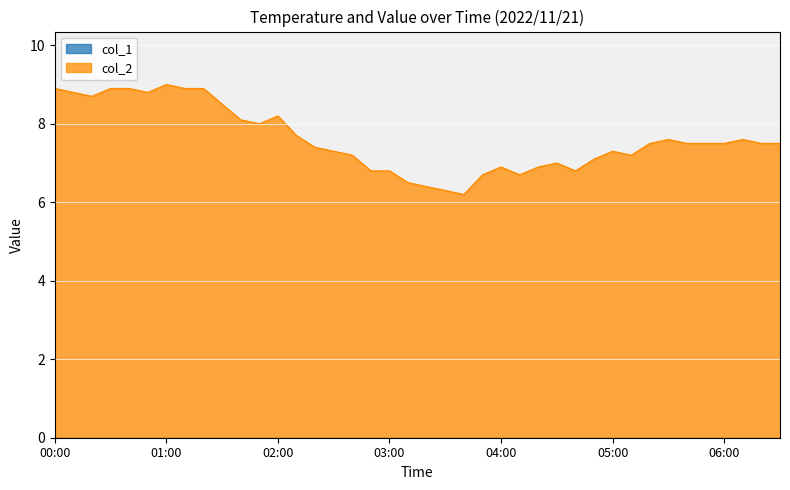

True or false: the data has more than 1 interior local peaks.

True